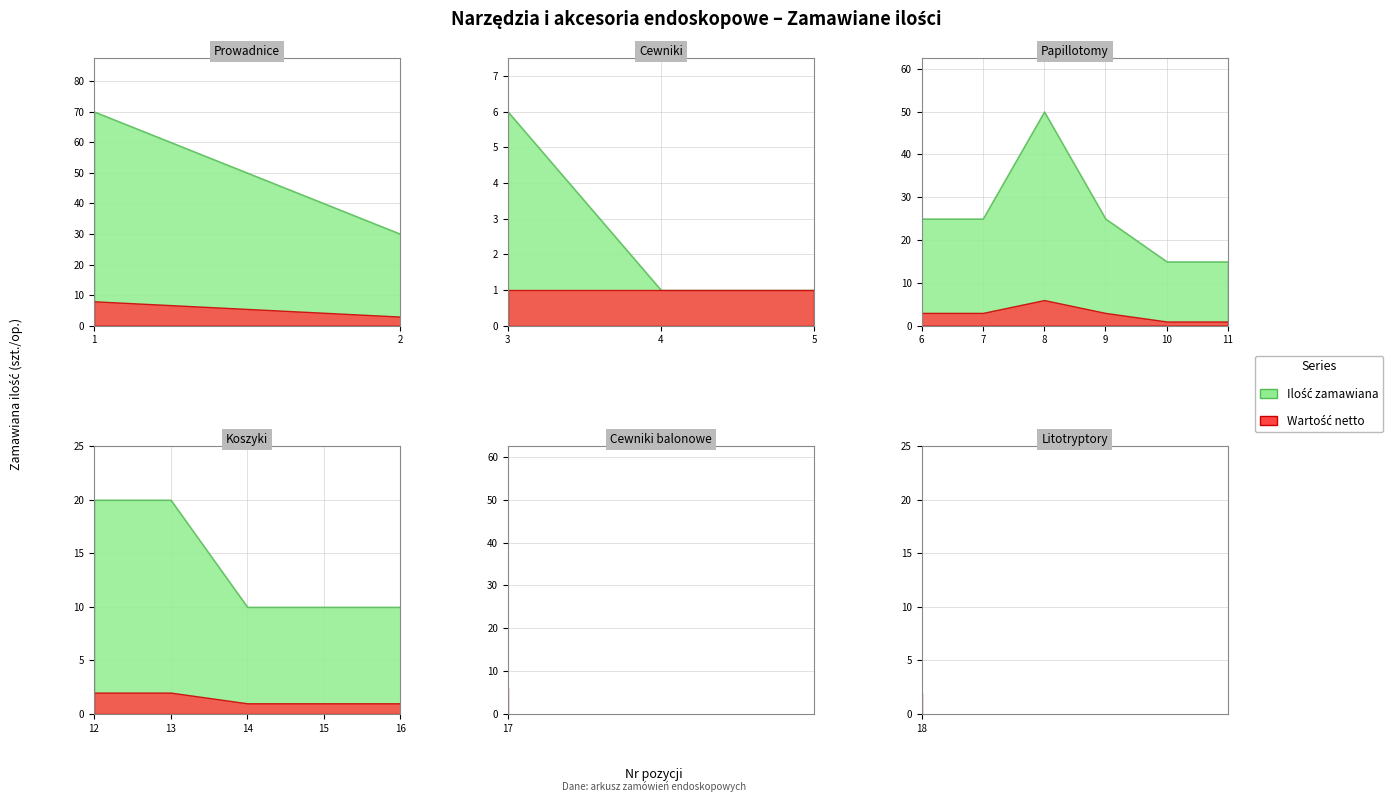

Read the Zamawiana ilosc value at 2, to the nearest 5.

30